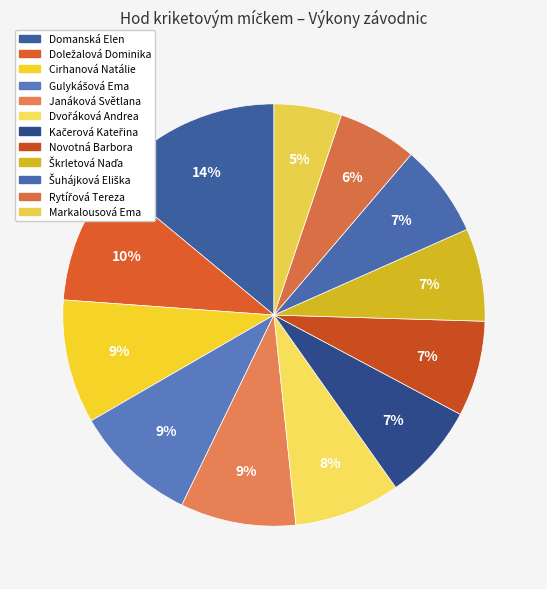

Between Markalousová Ema and Škrletová Naďa, which is larger?

Škrletová Naďa